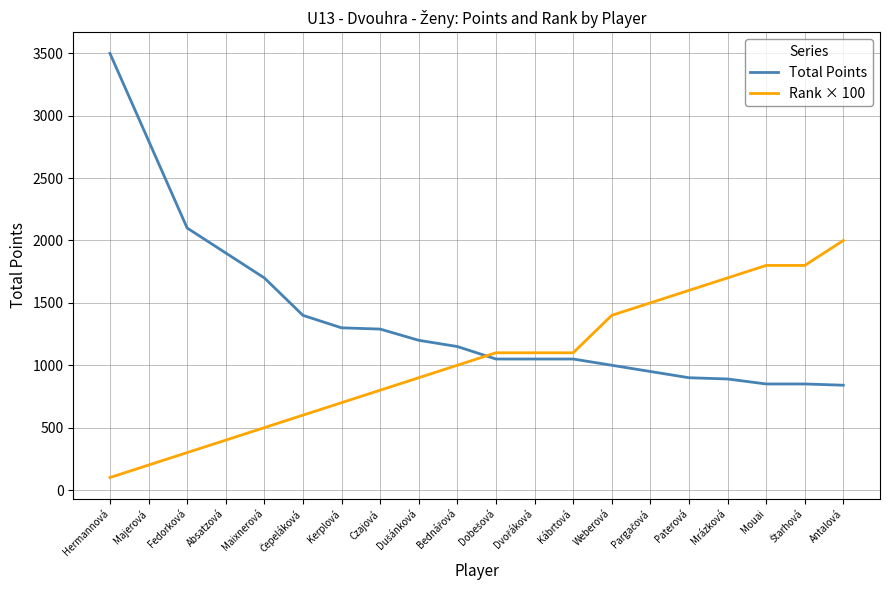

Which series has the largest total across all categories?

Total Points